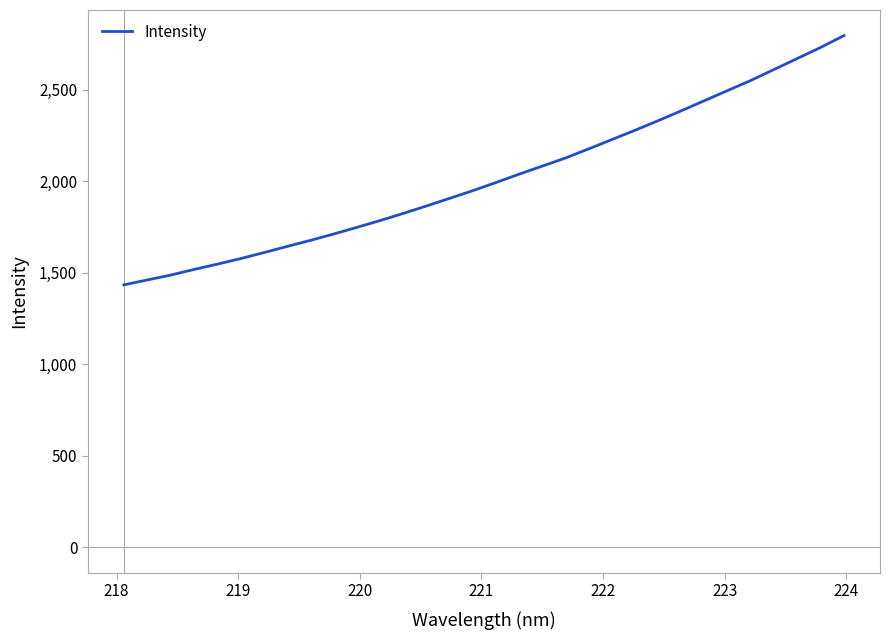

What is the smallest value displayed?

1433.9